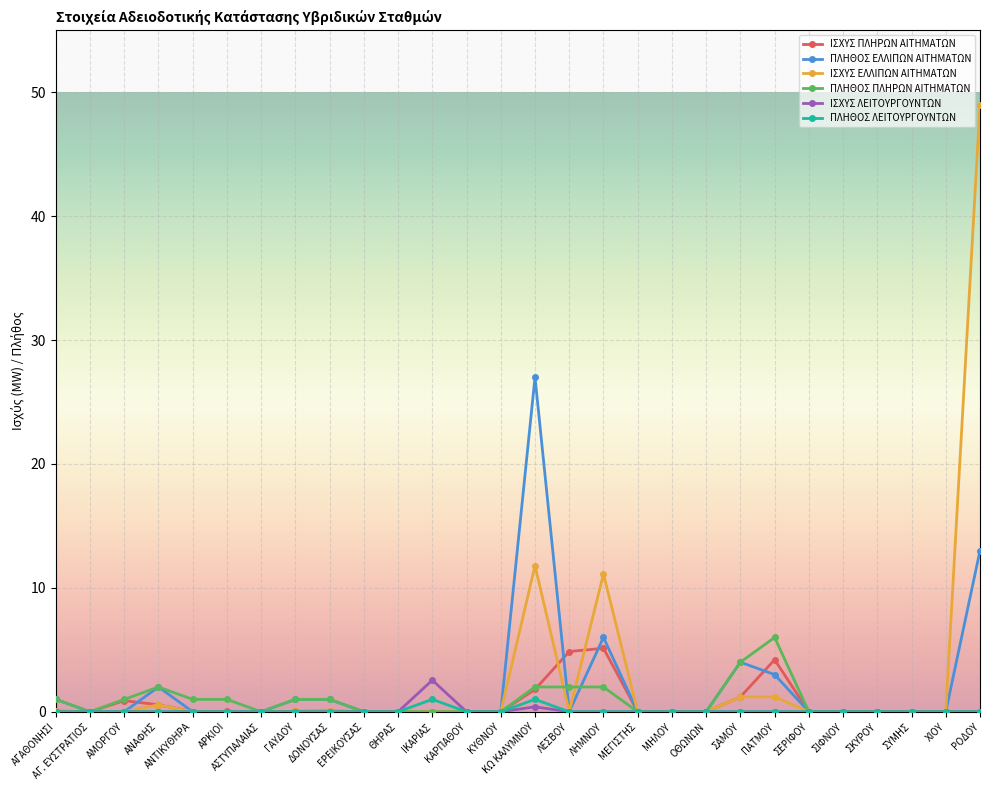

The ΠΛΗΘΟΣ ΛΕΙΤΟΥΡΓΟΥΝΤΩΝ series shows 0.0 at ΔΟΝΟΥΣΑΣ. True or false?

True